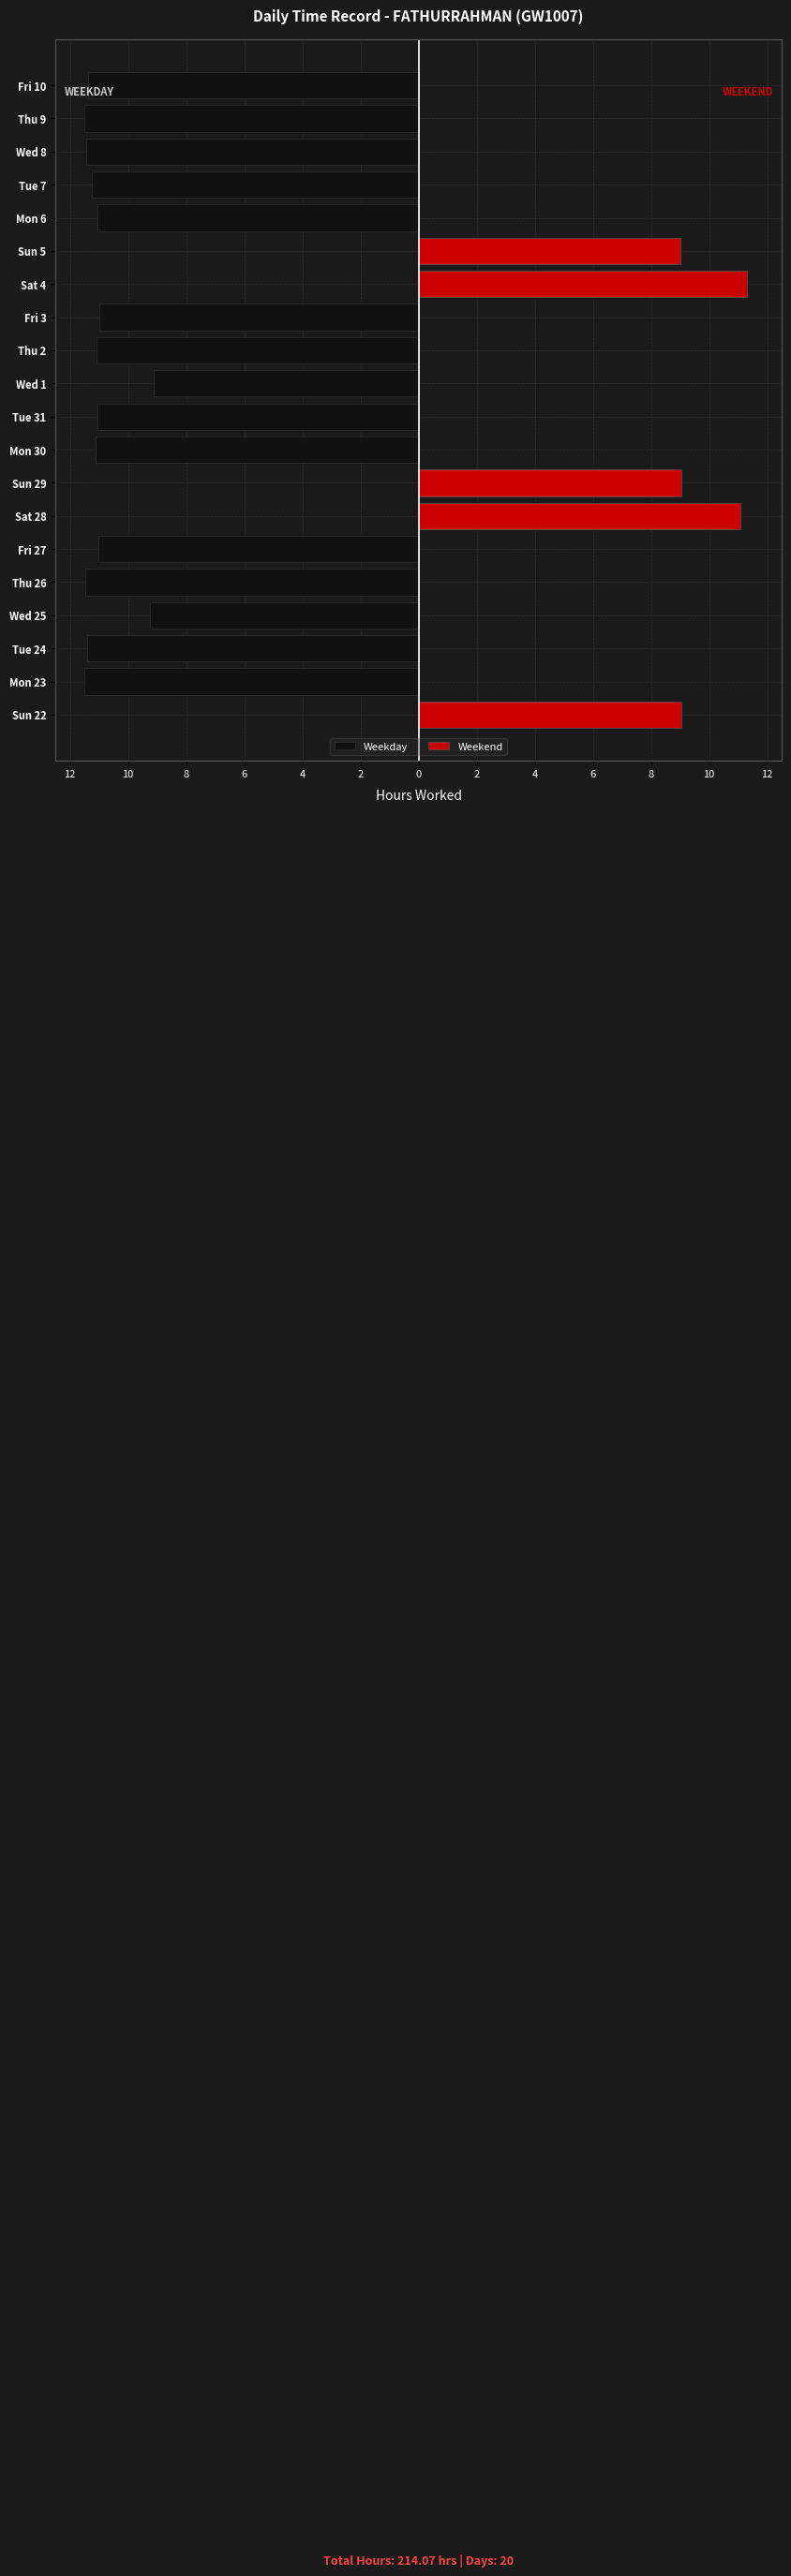

Is the value of Weekday at Mon 23 greater than the value of Weekend at Tue 7?

No